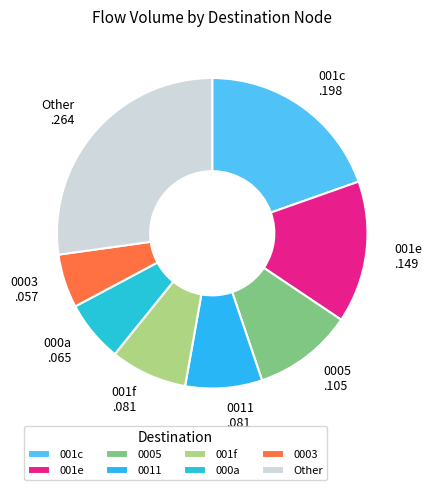

Approximately how many times larger is the value at Other .264 compared to 0011 .081?

3.4